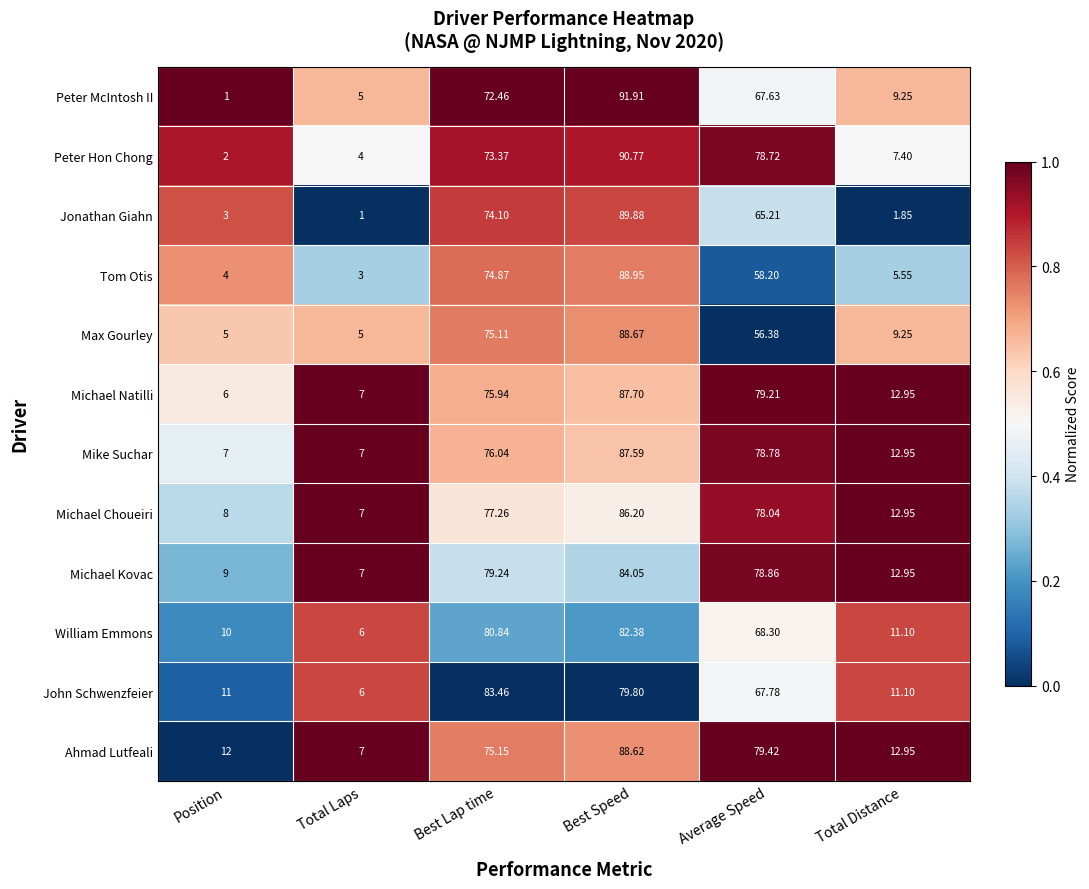

At which label does Michael Choueiri first exceed 77?

Best Lap time